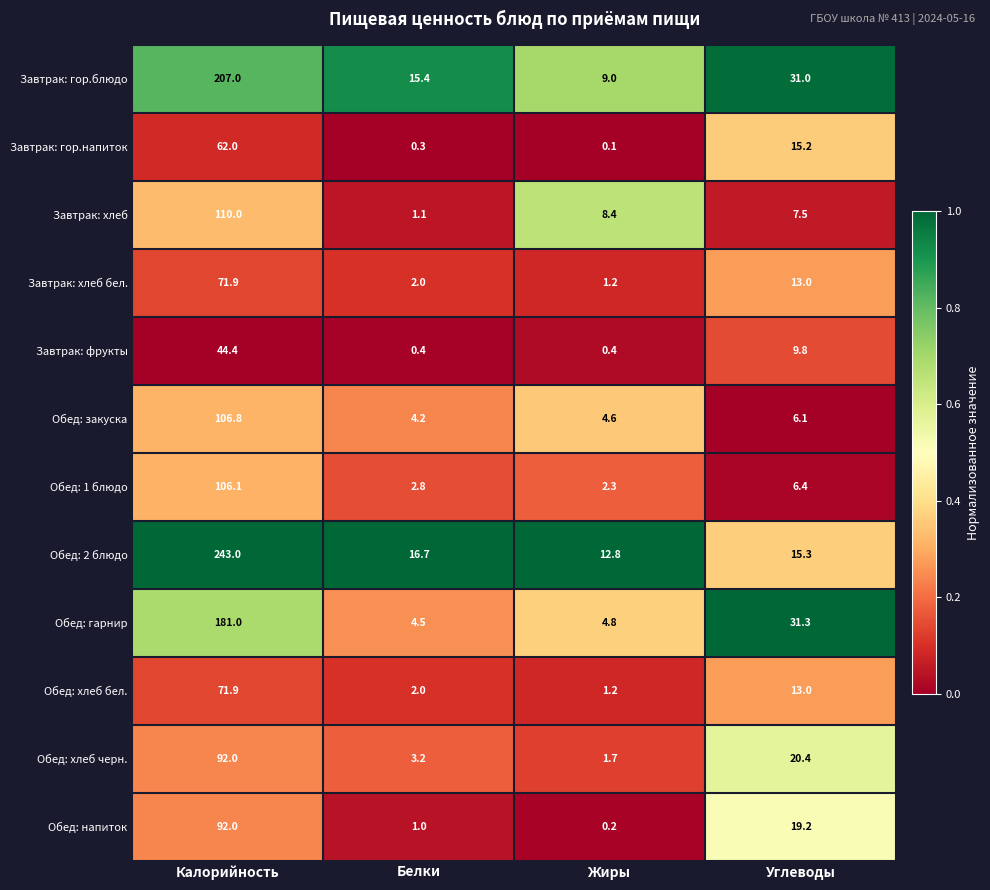

What value does the Завтрак: гор.напиток series have at Калорийность?

62.0